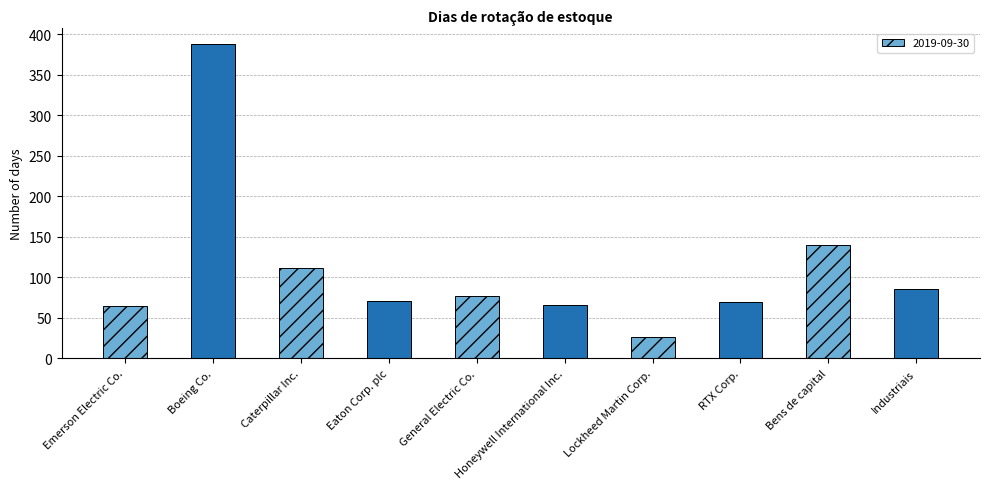

What is the difference between the maximum and minimum values?

362